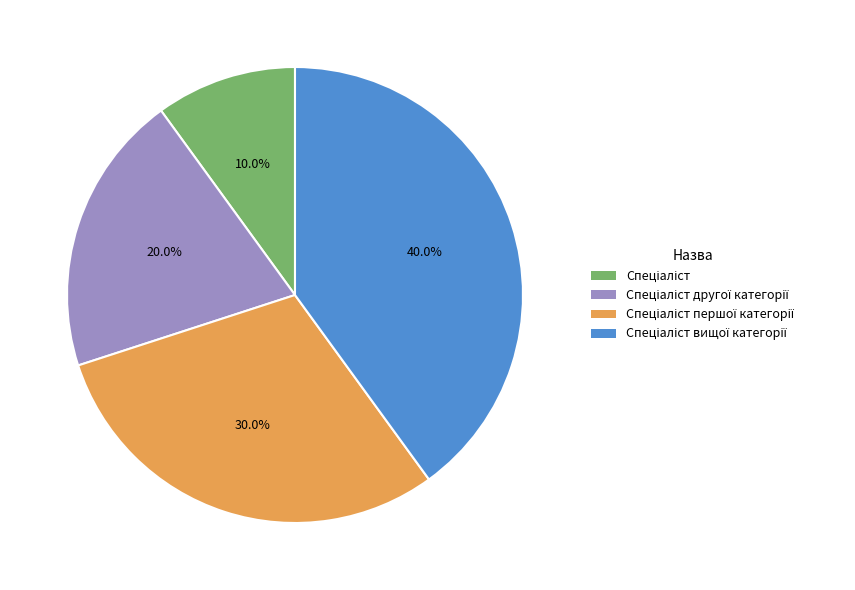

How many segments does this pie chart have?

4